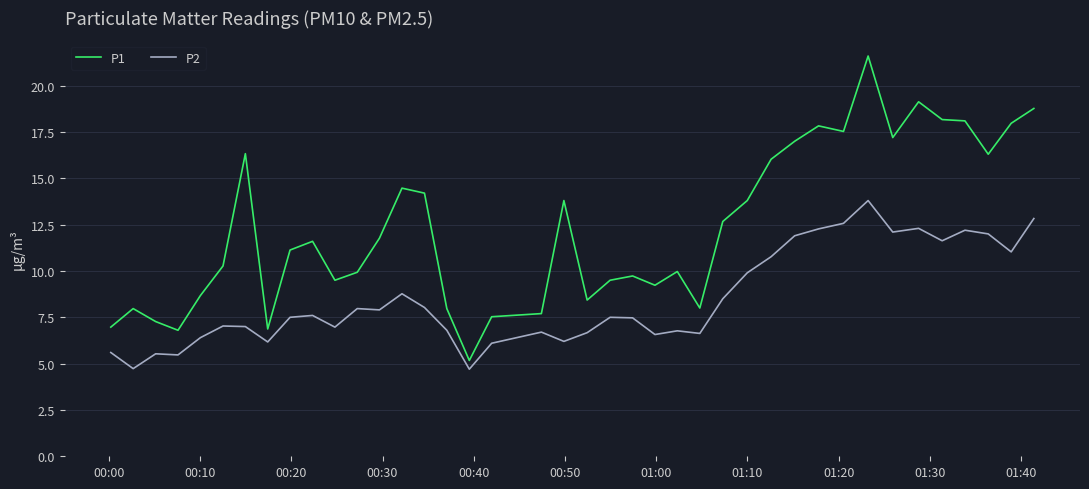

What is the maximum value shown in the chart?

21.6